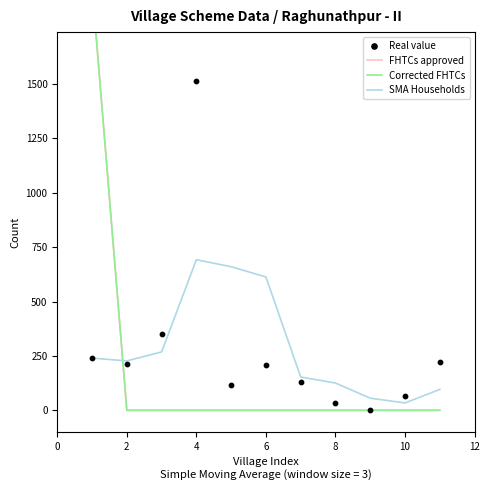

Which series has the largest total across all categories?

SMA Households